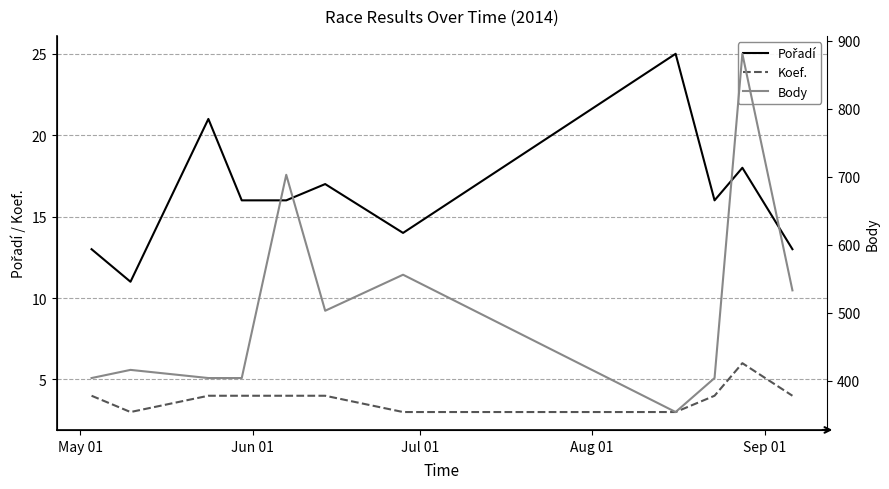

Count the Koef. values in the range 3 to 4.

10